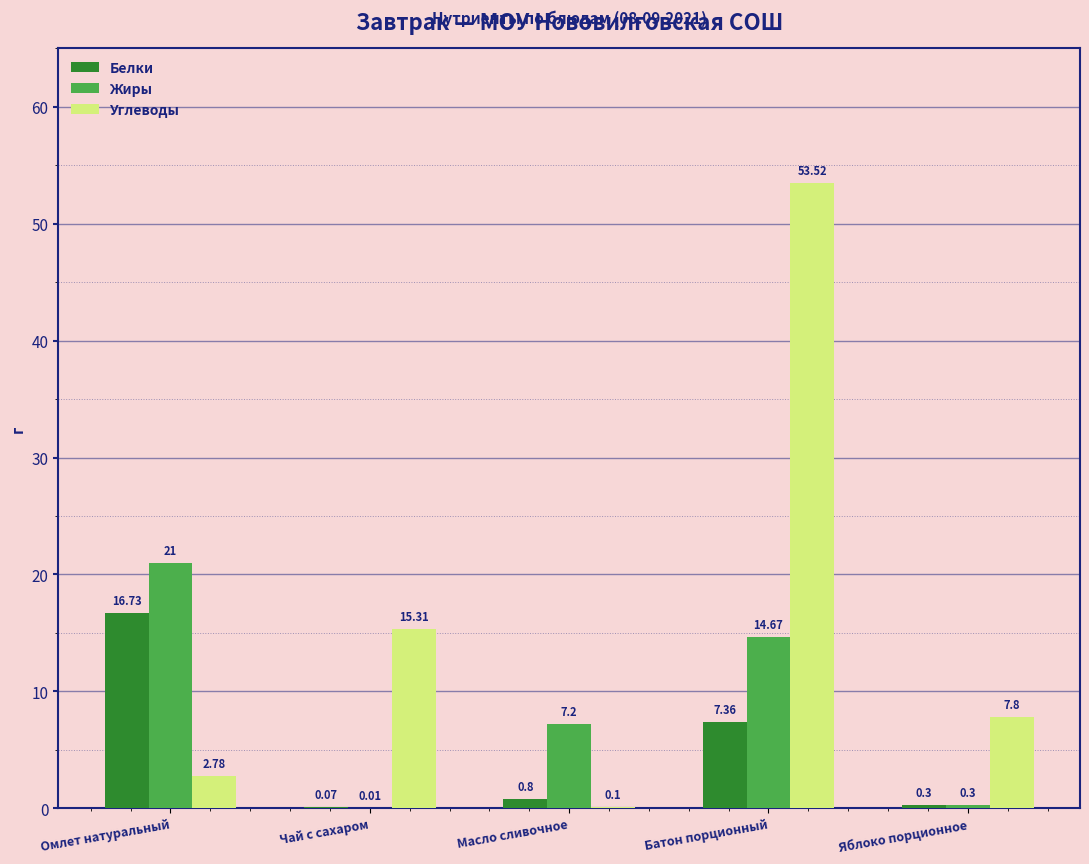

True or false: Жиры has a value of 28.6 at Омлет натуральный.

False